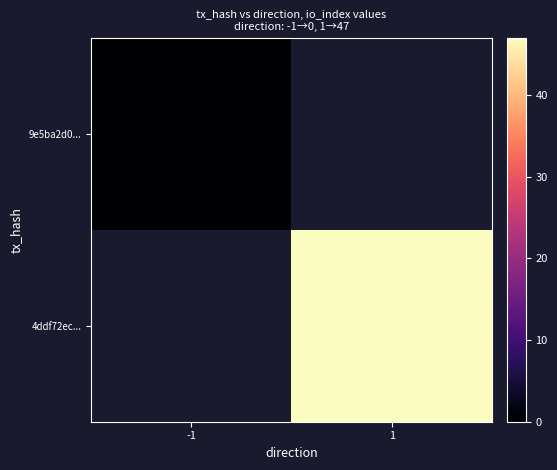

The 4ddf72ec... series shows 47.0 at 1. True or false?

True